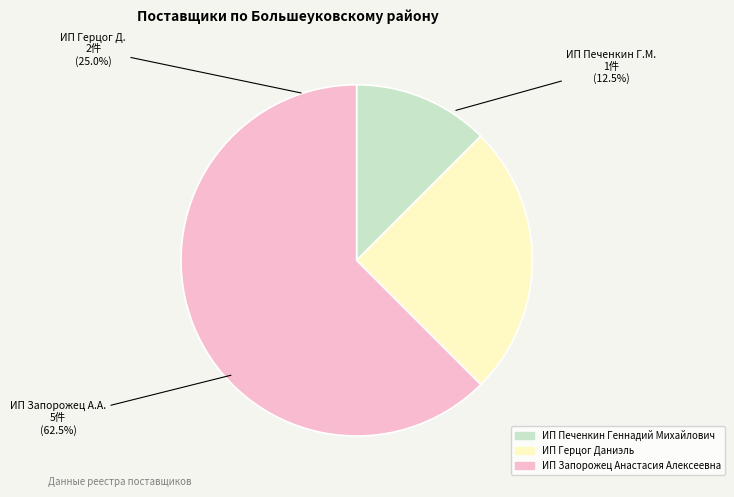

The ИП Запорожец Анастасия Алексеевна slice represents 74% of the pie. True or false?

False